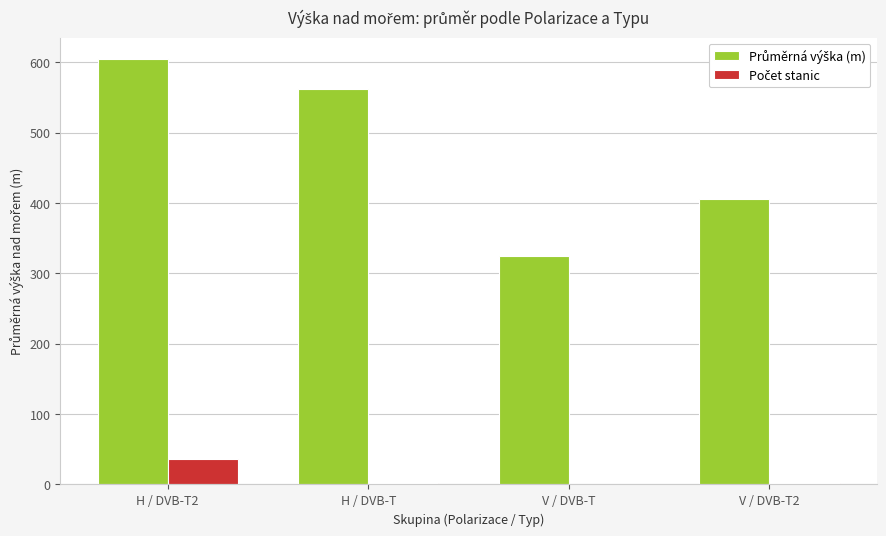

What is the greatest value displayed?

604.8